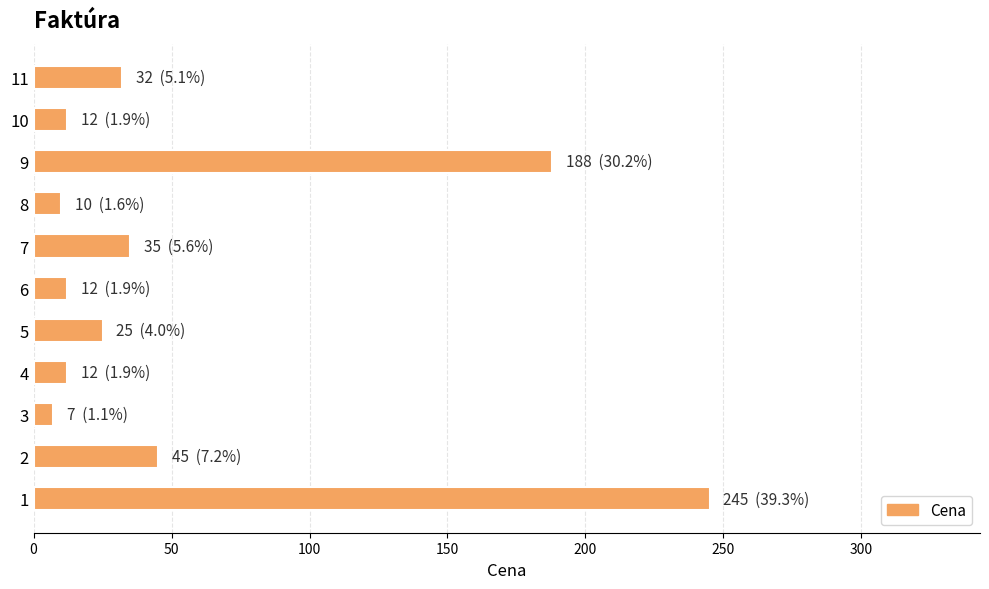

Are the bars horizontal?

Yes